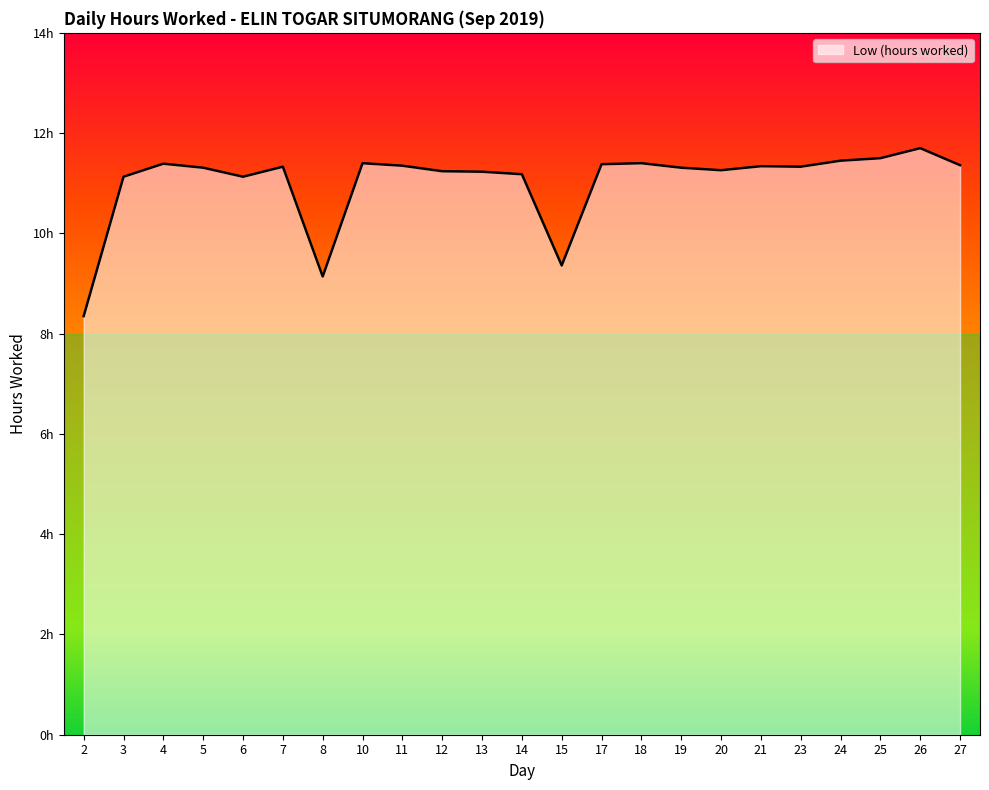

Is it true that the value at 5 is 11.3?

True